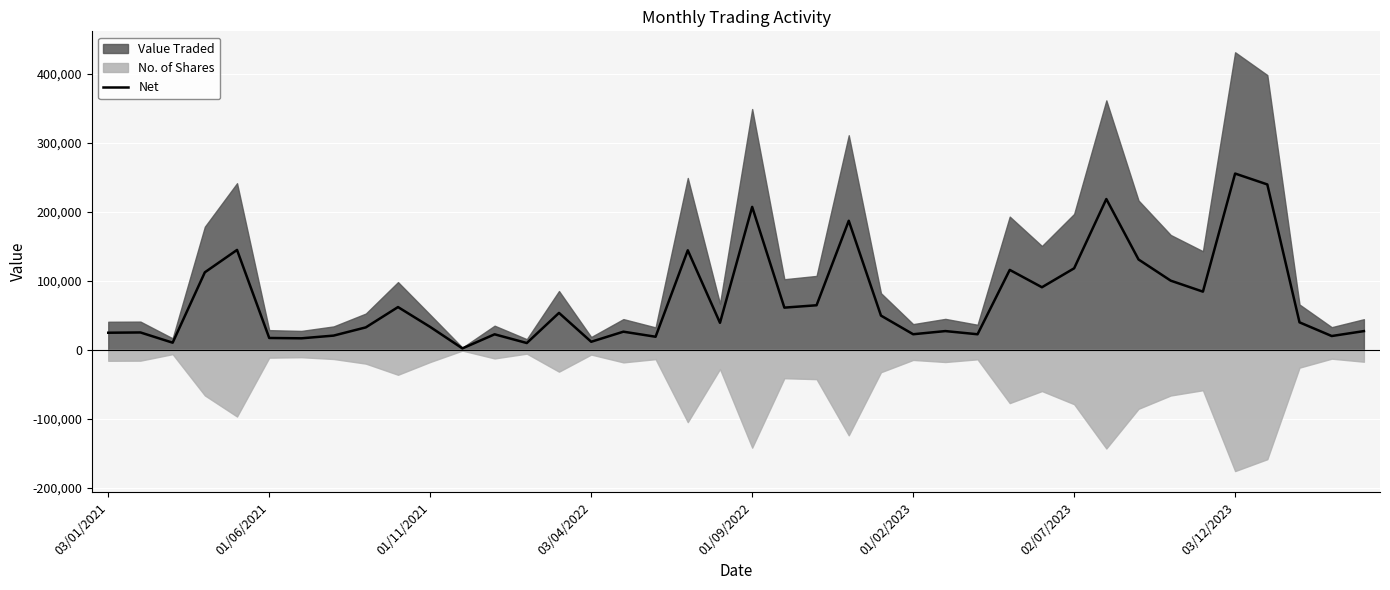

What is the highest value of the Net series?

255269